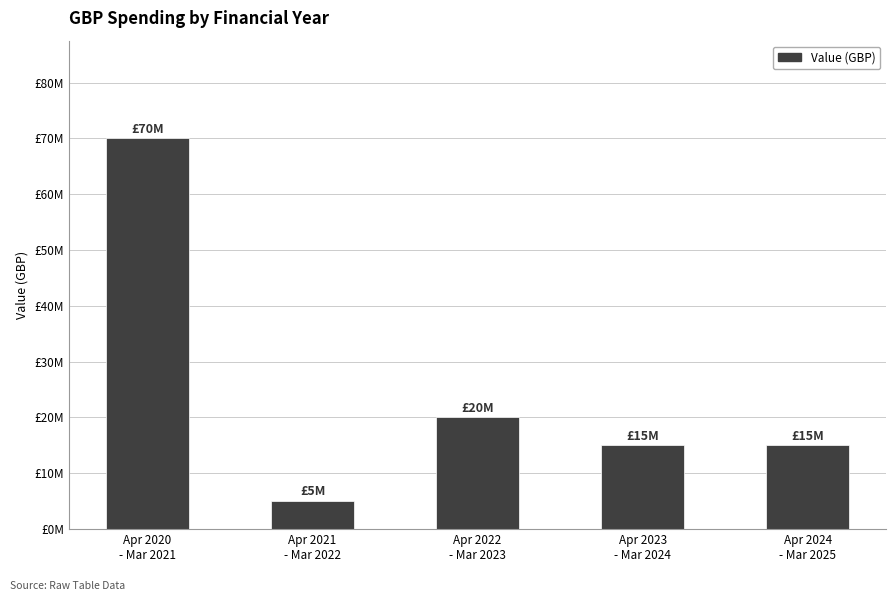

What is the change in value from Apr 2021
- Mar 2022 to Apr 2024
- Mar 2025?

+10000000